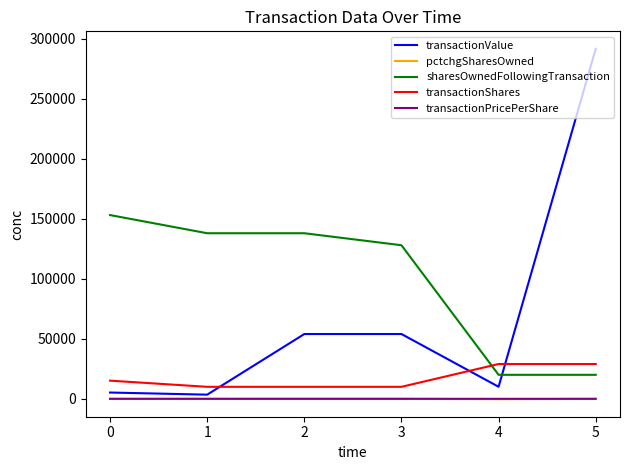

True or false: pctchgSharesOwned and transactionShares intersect in this chart.

False